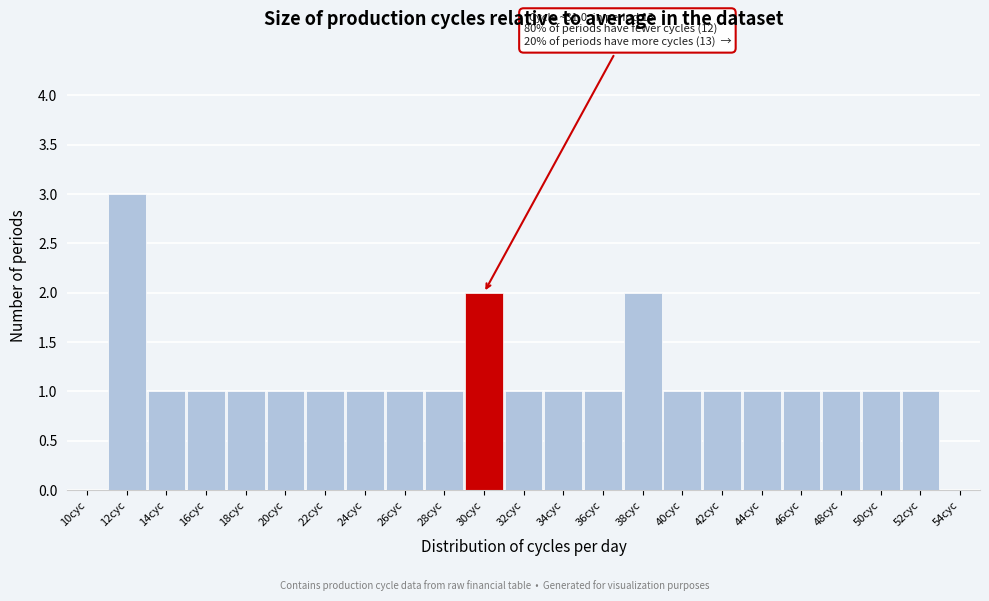

Reading right to left, transcribe all the data shown in this chart.

54cyc=0	52cyc=1	50cyc=1	48cyc=1	46cyc=1	44cyc=1	42cyc=1	40cyc=1	38cyc=2	36cyc=1	34cyc=1	32cyc=1	30cyc=2	28cyc=1	26cyc=1	24cyc=1	22cyc=1	20cyc=1	18cyc=1	16cyc=1	14cyc=1	12cyc=3	10cyc=0